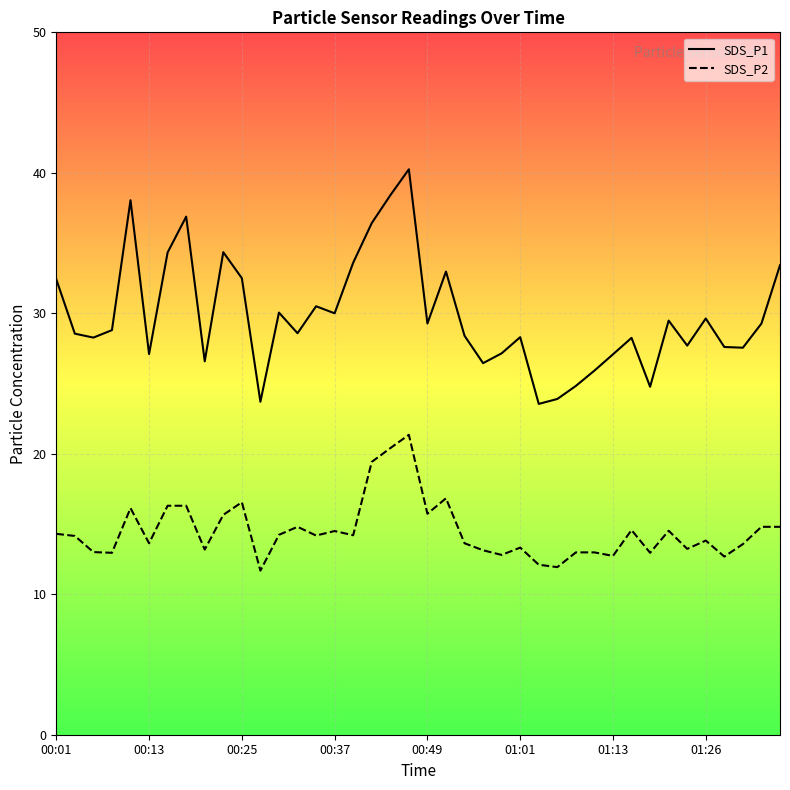

What position from the left is 26?

27